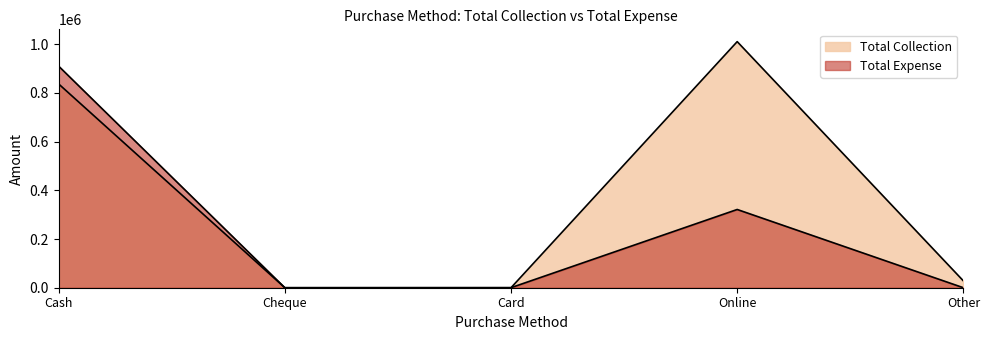

Which series has the widest spread of values?

Total Collection